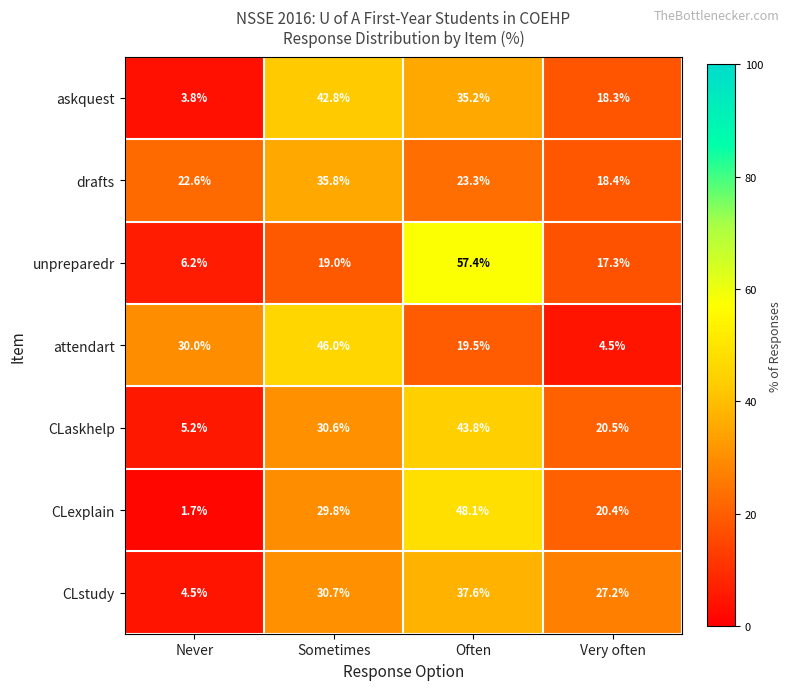

Between Never and Often, which series saw the biggest shift?

unpreparedr